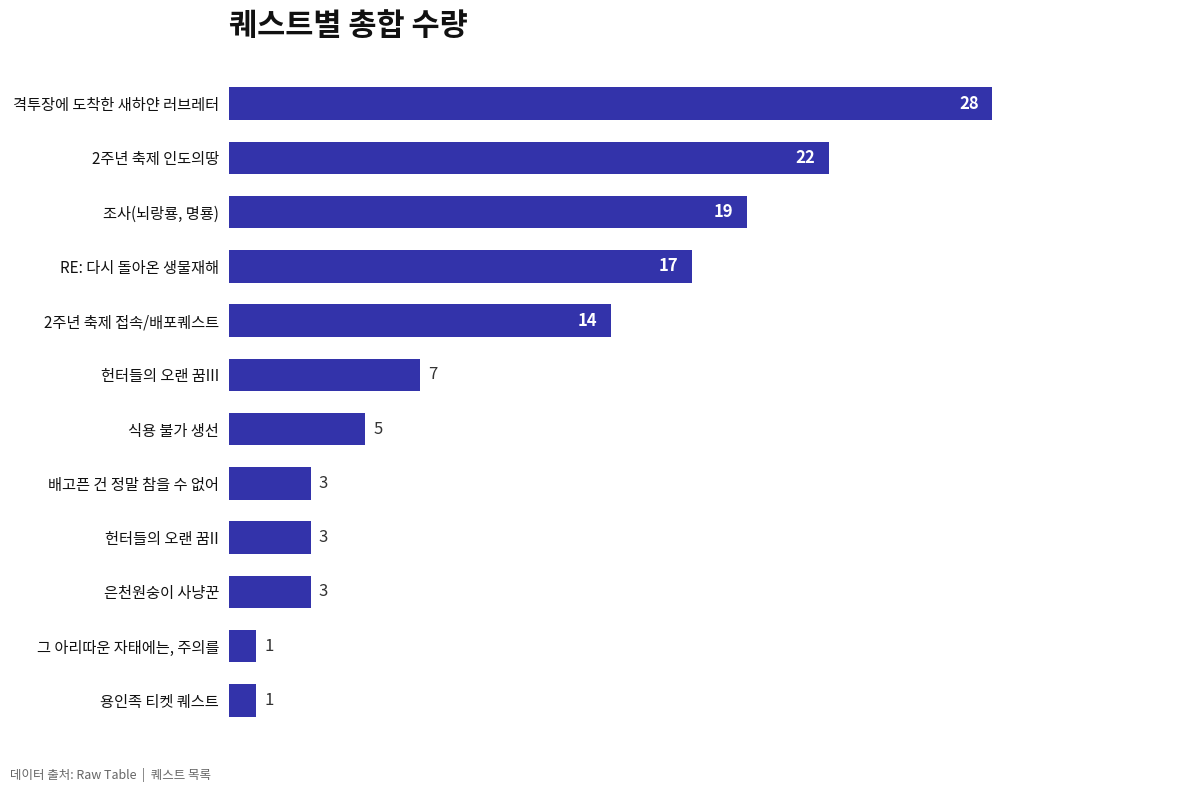

Does the chart contain any negative values?

No